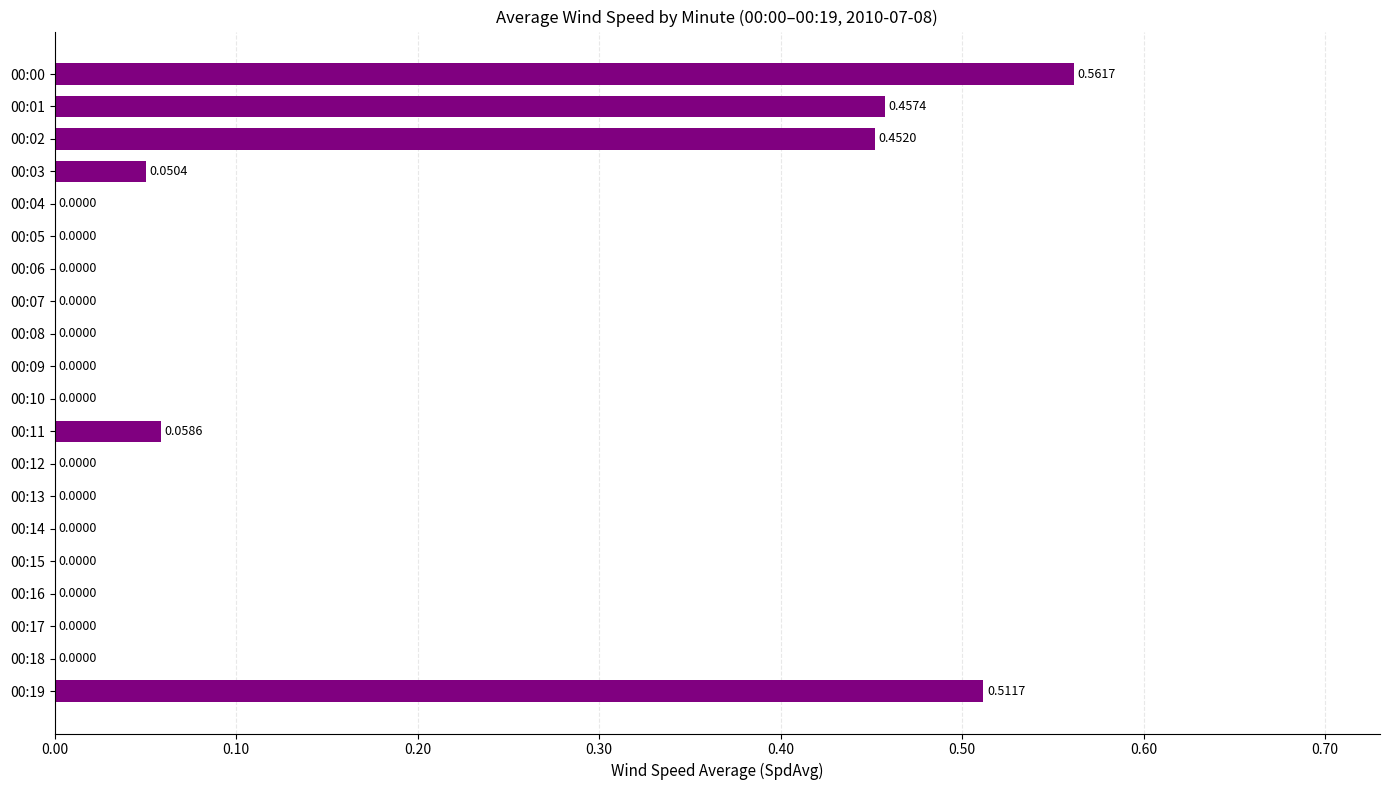

Are the bars horizontal?

Yes